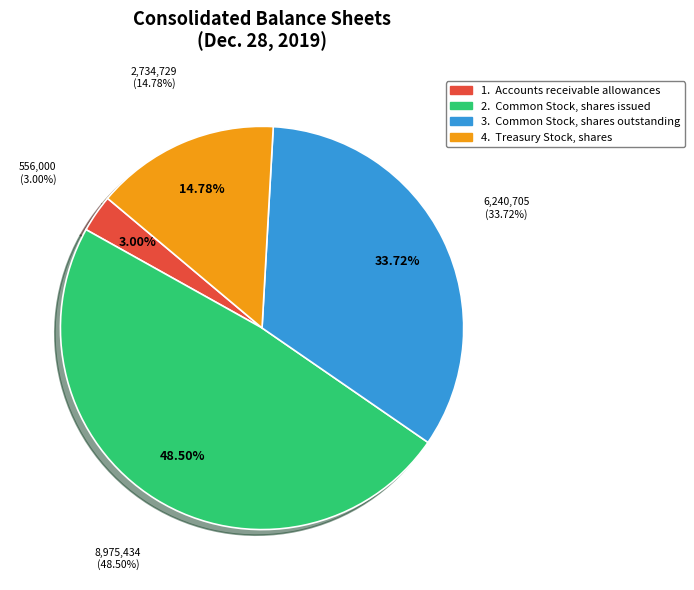

Is there any slice that represents more than half of the pie?

No